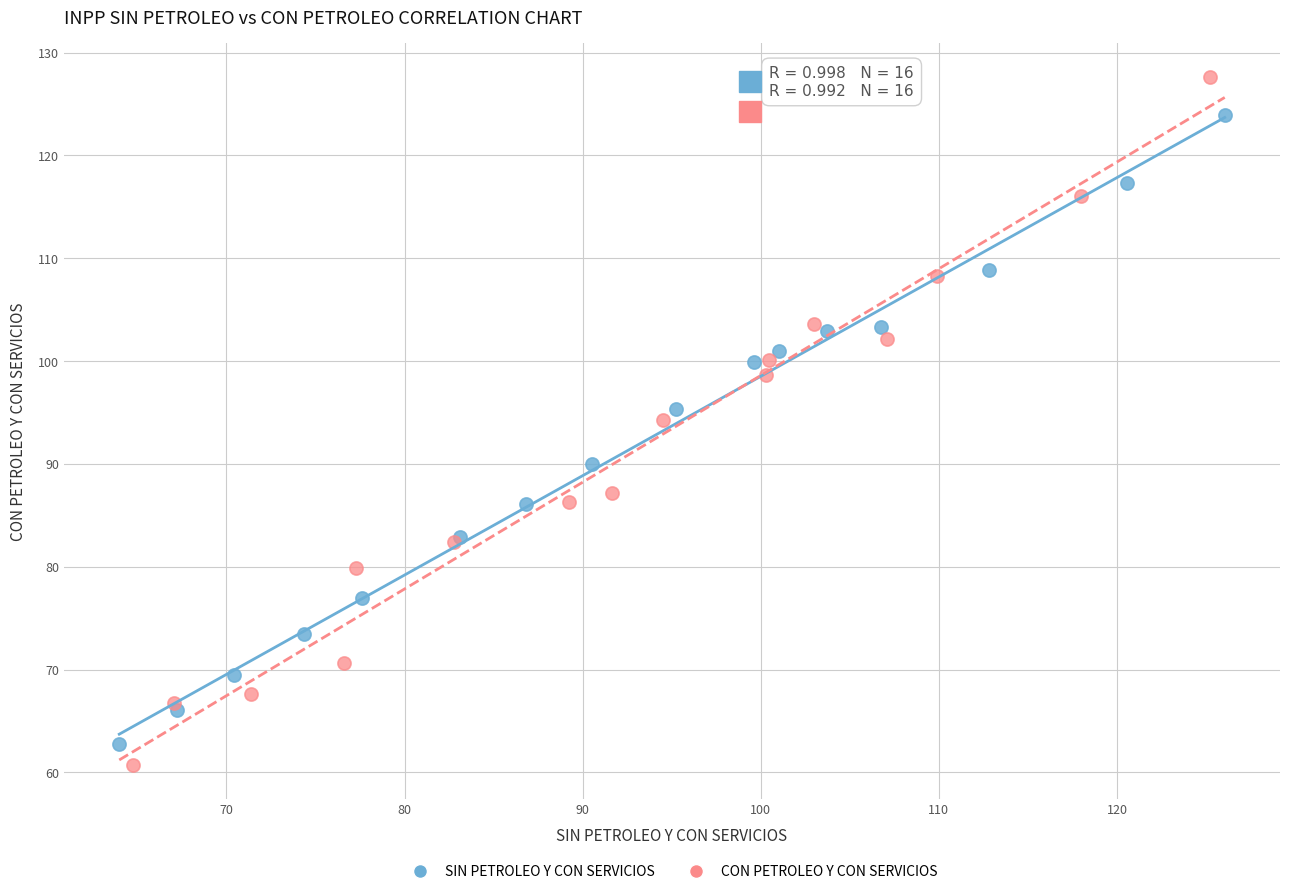

Which series has the widest spread of Y values?

CON PETROLEO Y CON SERVICIOS